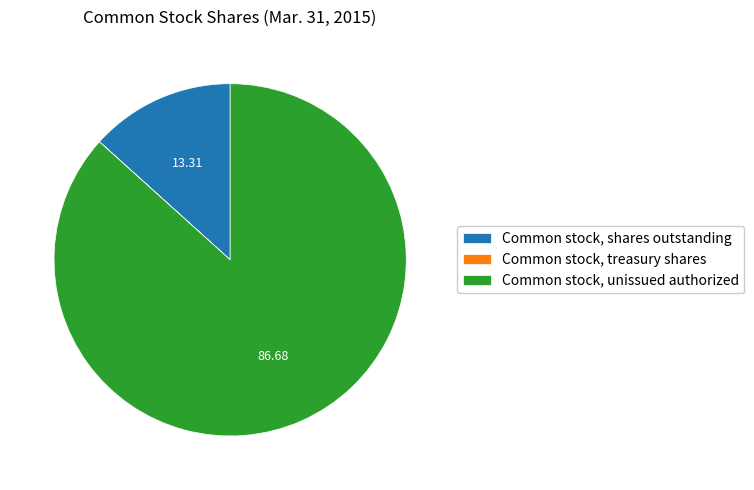

Which category has the biggest portion of the pie?

Common stock, unissued authorized